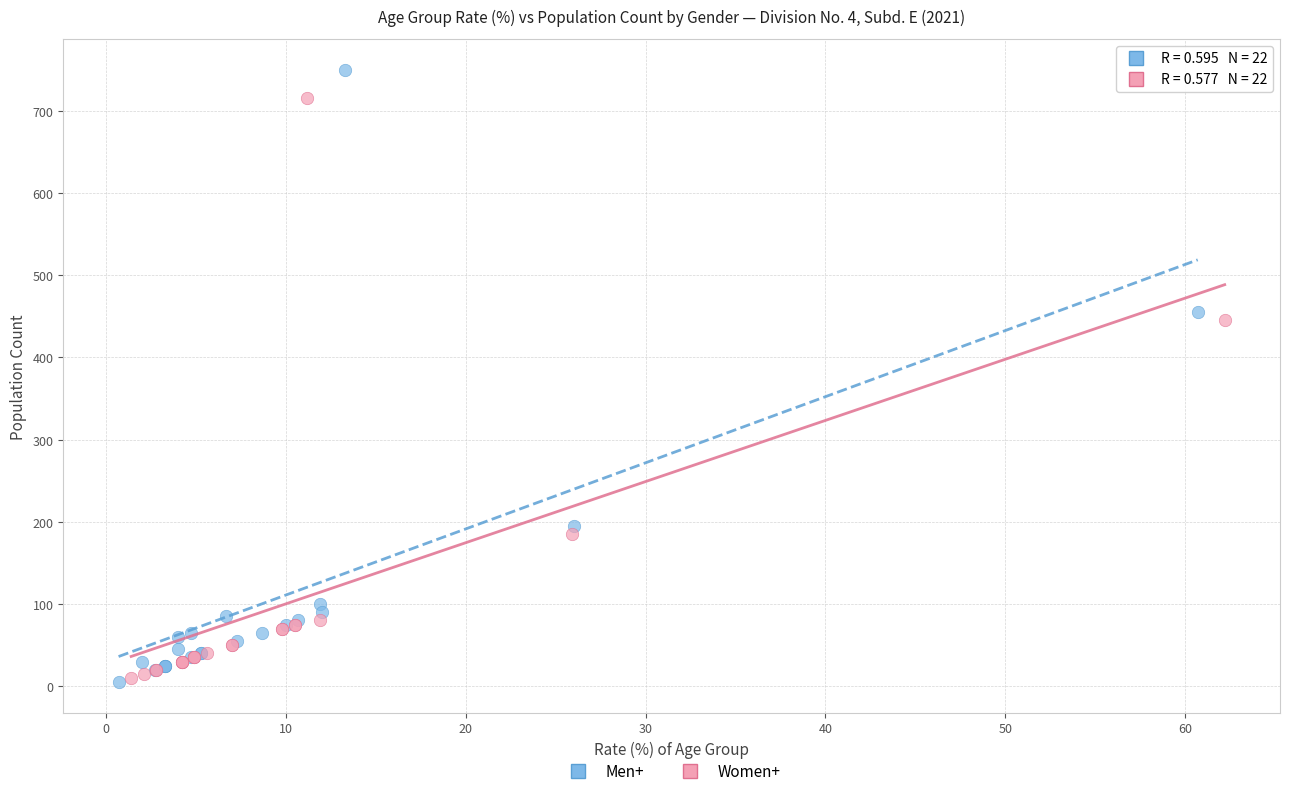

Which series has the widest spread of Y values?

Men+